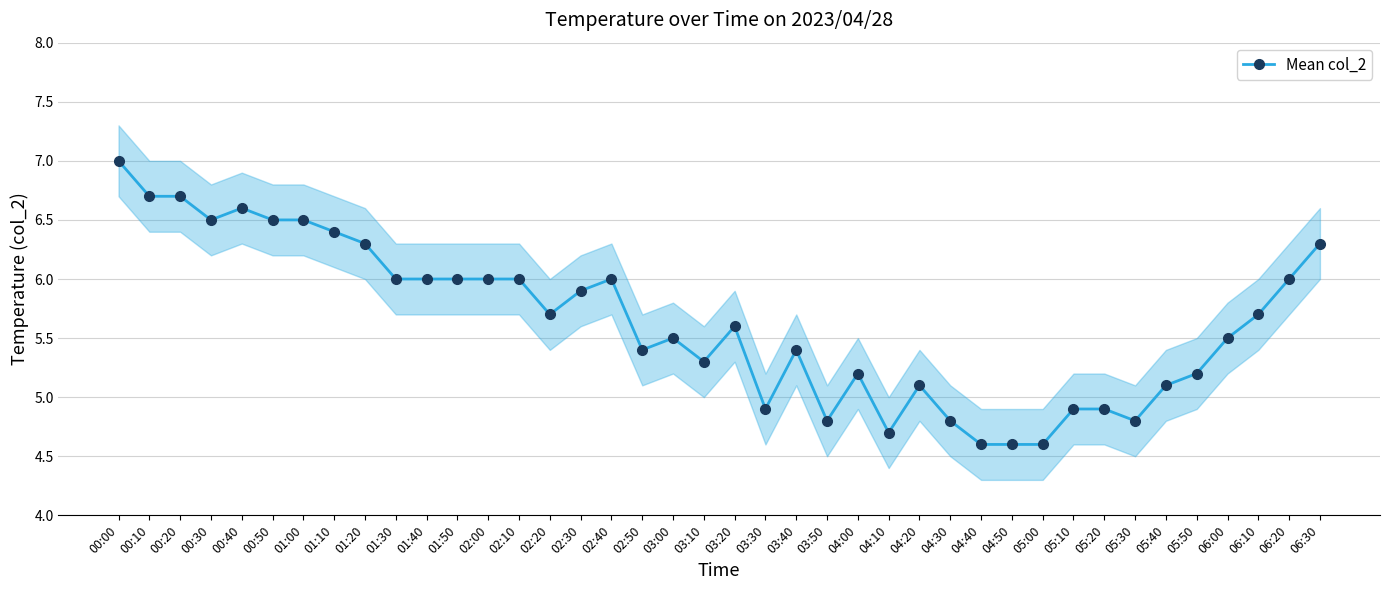

What is the difference between the values at 02:40 and 04:10?

1.3